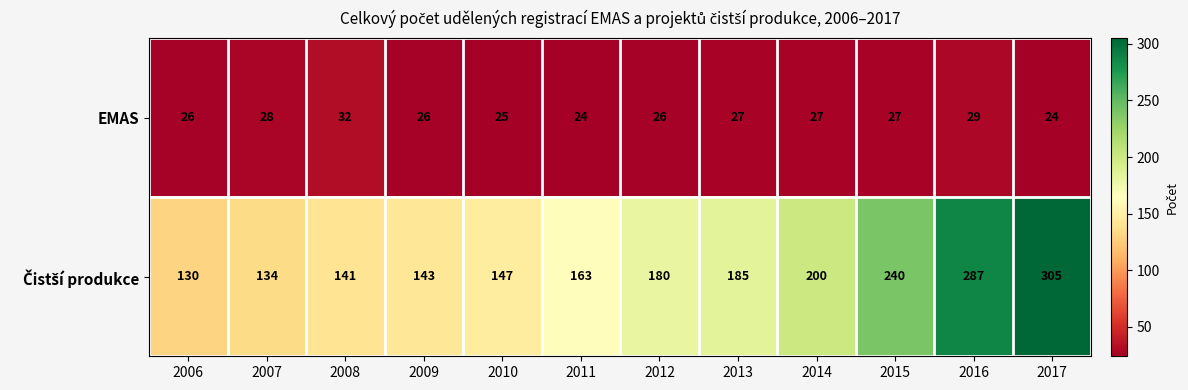

What is the greatest value displayed?

305